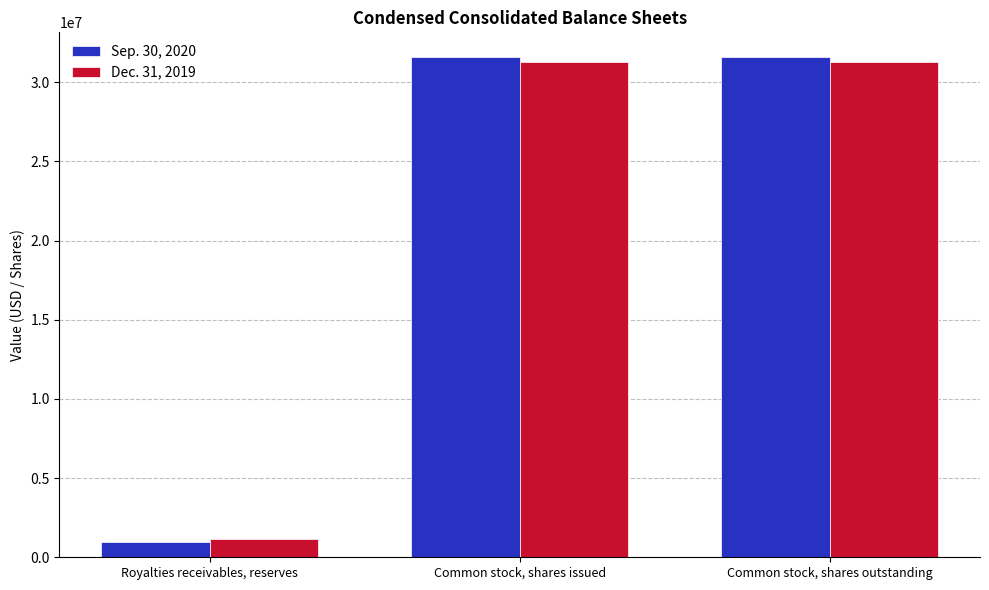

What position from the right is Common stock, shares outstanding?

1